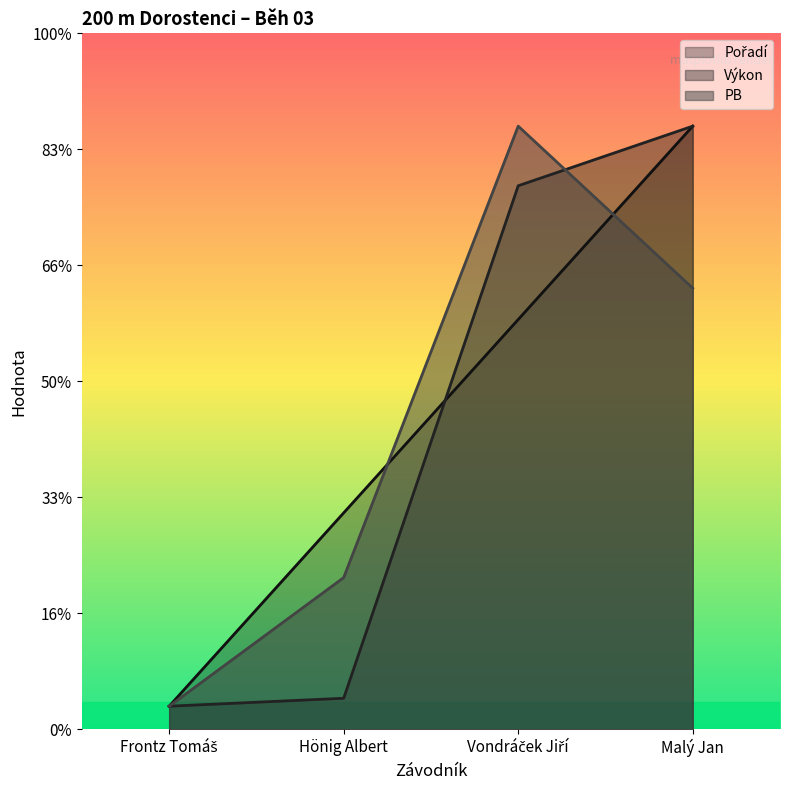

Is it true that Pořadí equals 0.6 at Frontz Tomáš?

False